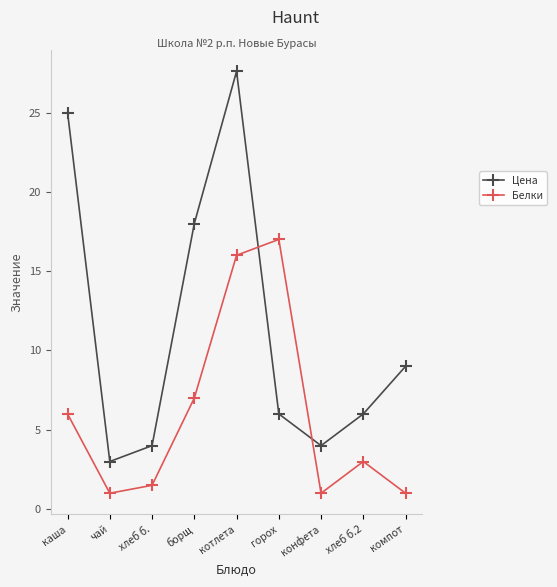

The Цена series shows 2.1 at хлеб б.. True or false?

False